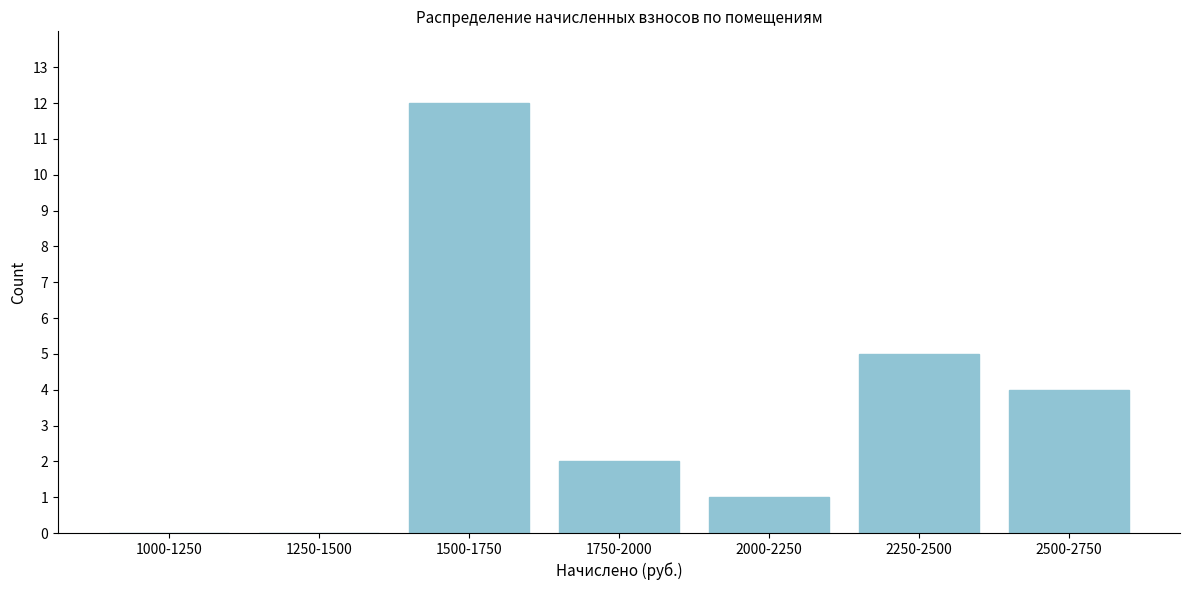

Reading left to right, transcribe all the data shown in this chart.

1000-1250=0	1250-1500=0	1500-1750=12	1750-2000=2	2000-2250=1	2250-2500=5	2500-2750=4